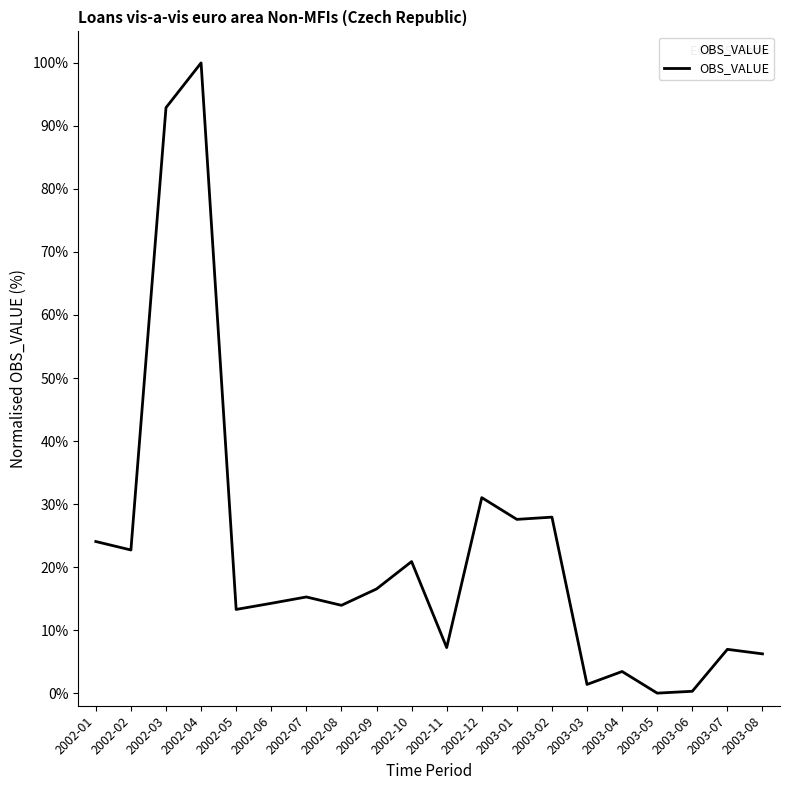

Does the chart display data point markers on the line(s)?

No